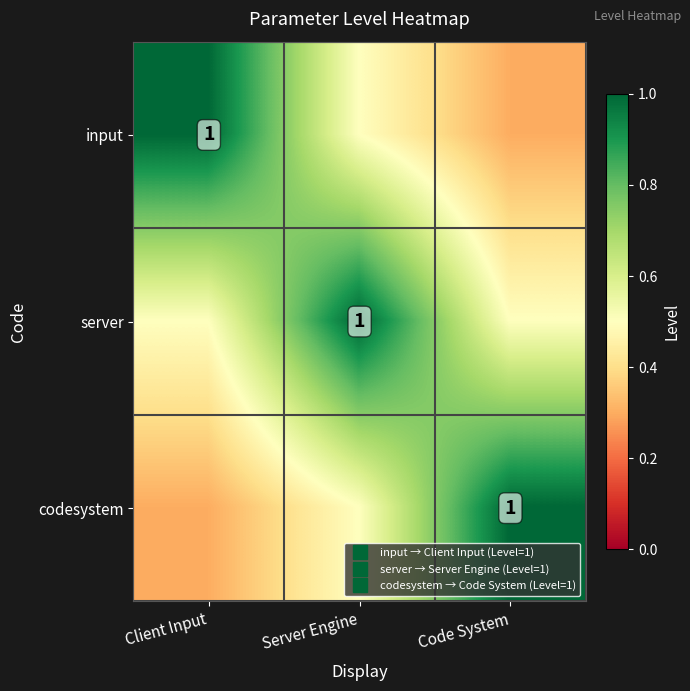

What is the difference between the maximum and minimum values in the codesystem series?

0.7